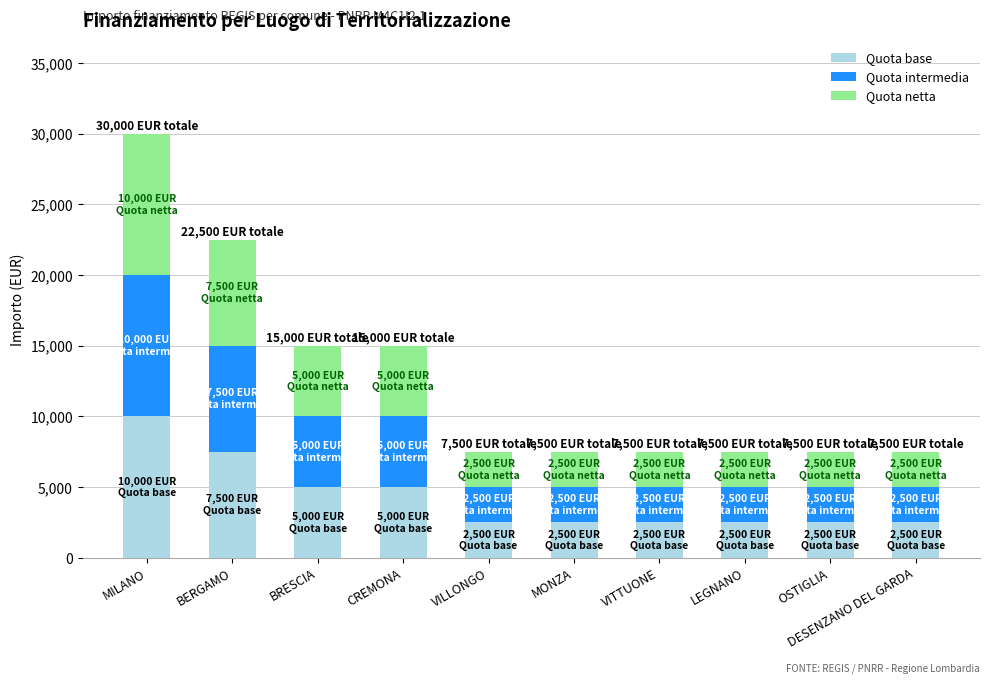

Is it true that Quota base equals 5000 at BRESCIA?

True